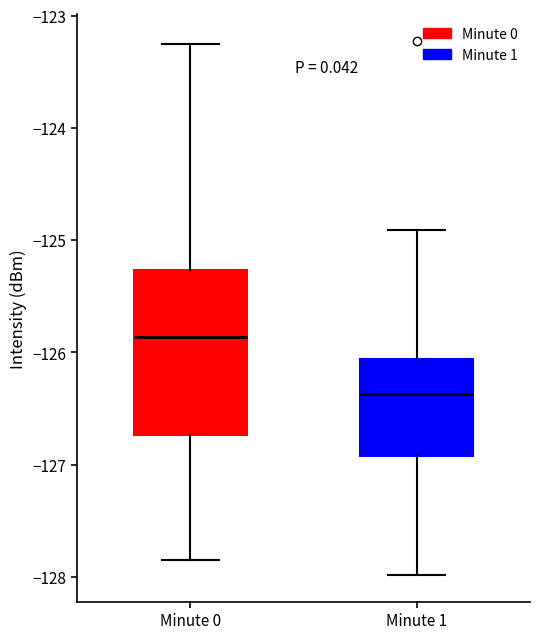

Reading left to right, transcribe this box plot: for each box, give where its median line is, the range the box spans, and where its two whiskers end, as read against the y-axis. The values are not printed on the chart, so give them approximately, as read against the axis.

Minute 0: median -125.9, box -126.7 to -125.3, whiskers -127.8 to -123.3
Minute 1: median -126.4, box -126.9 to -126.1, whiskers -128.0 to -124.9